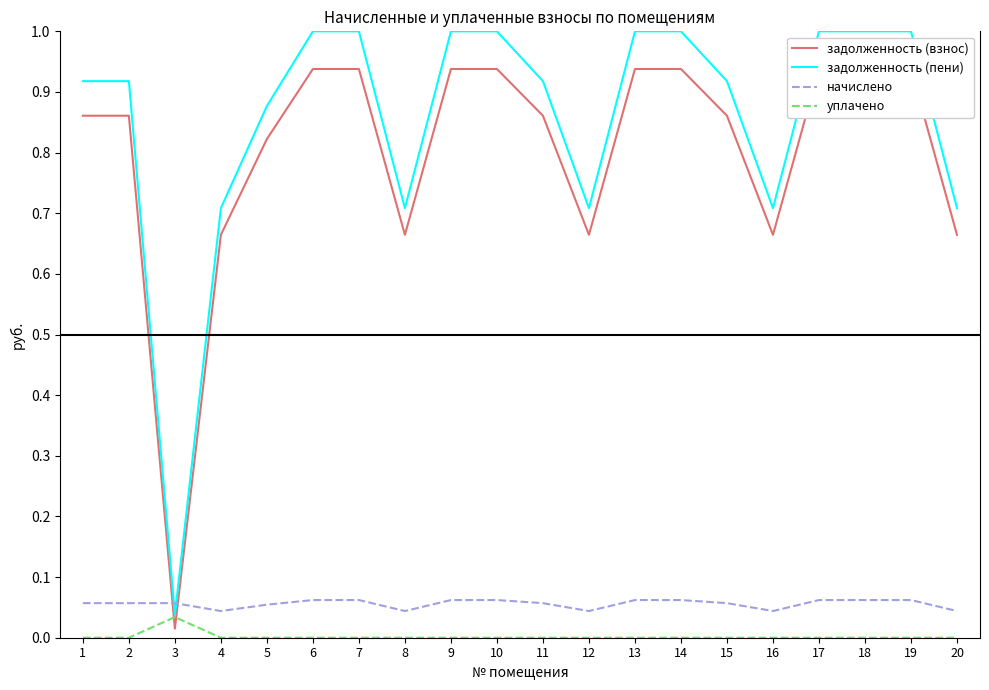

List the labels in order of начислено value, largest first.

6, 7, 9, 10, 13, 14, 17, 18, 19, 1, 2, 3, 11, 15, 5, 4, 8, 12, 16, 20